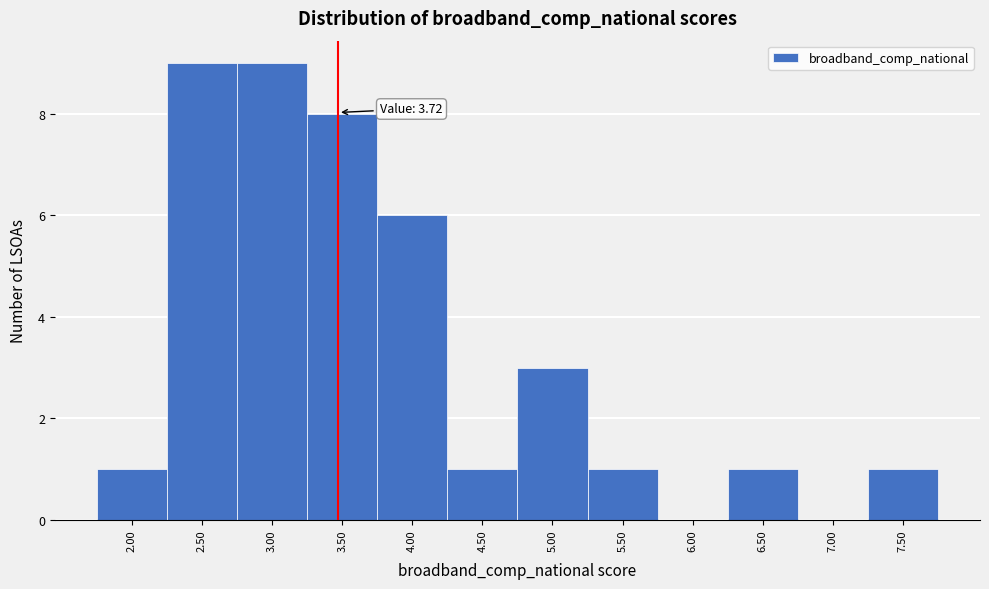

Reading right to left, what are all the values shown in this chart?

7.50=1	7.00=0	6.50=1	6.00=0	5.50=1	5.00=3	4.50=1	4.00=6	3.50=8	3.00=9	2.50=9	2.00=1